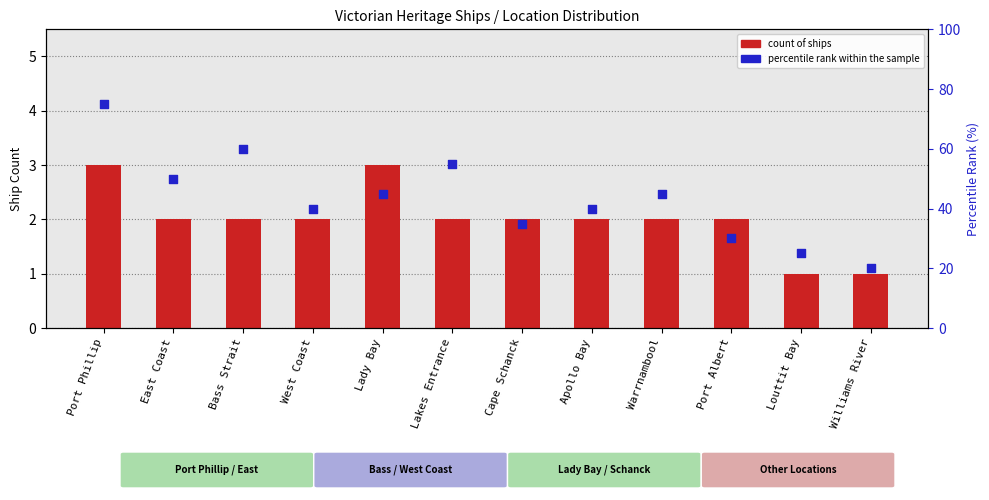

What are all the series names shown in the legend?

count, percentile rank within the sample